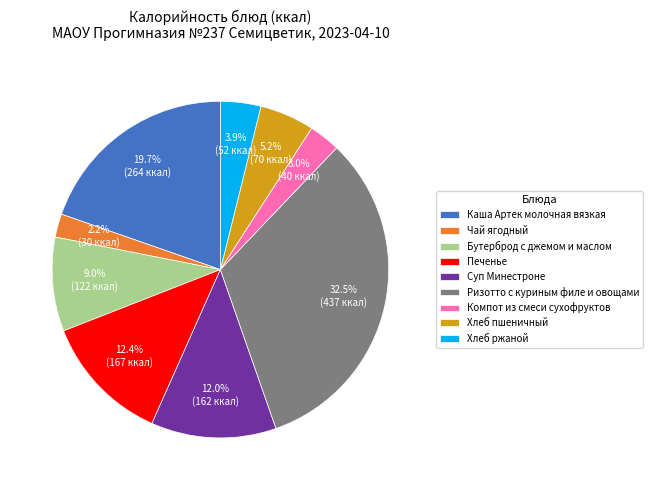

Which category has the smallest portion of the pie?

Чай ягодный